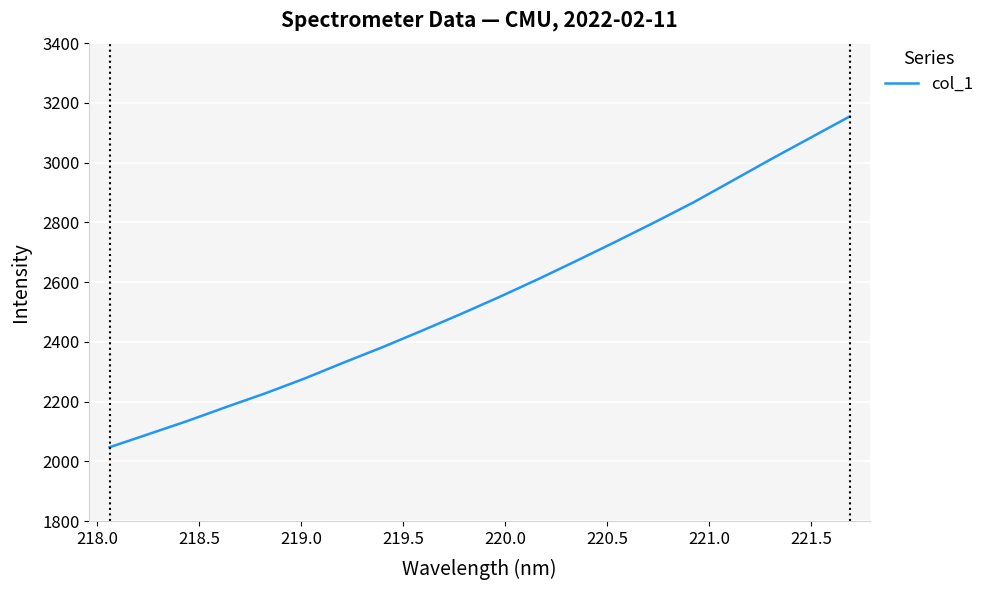

What is the minimum value shown in the chart?

2047.0